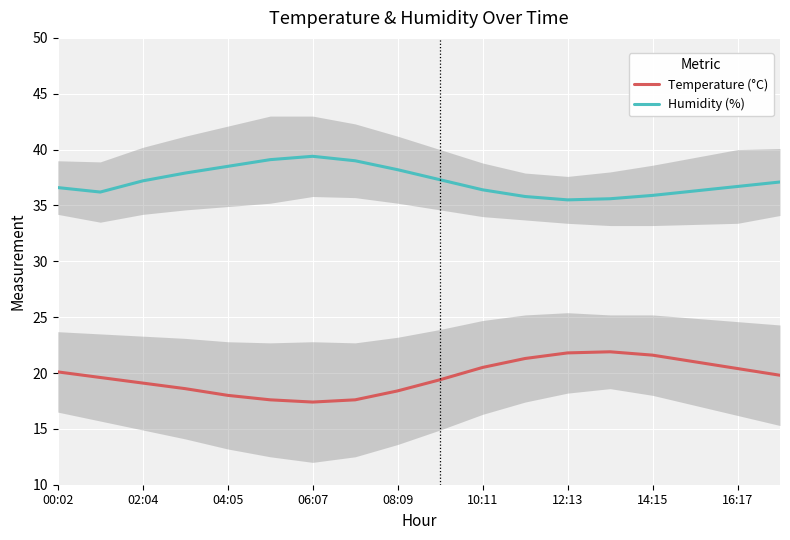

What is the value of the Temperature (°C) point at the 1st from the left?

20.1